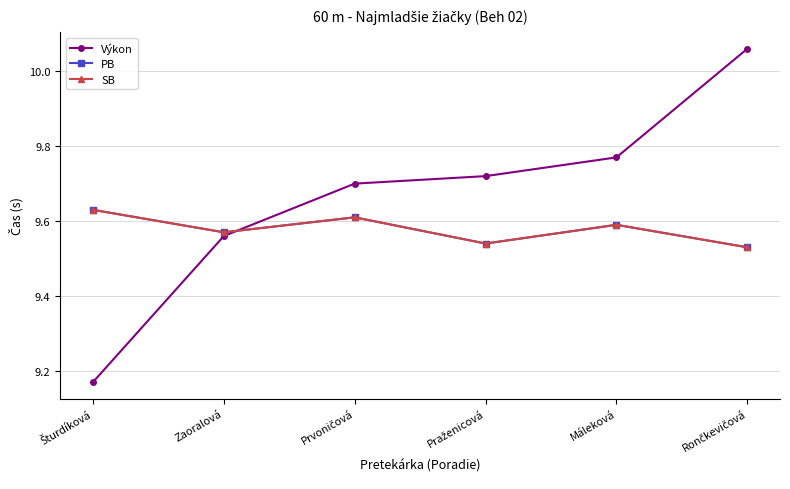

The PB series shows 9.6 at Máleková. True or false?

True